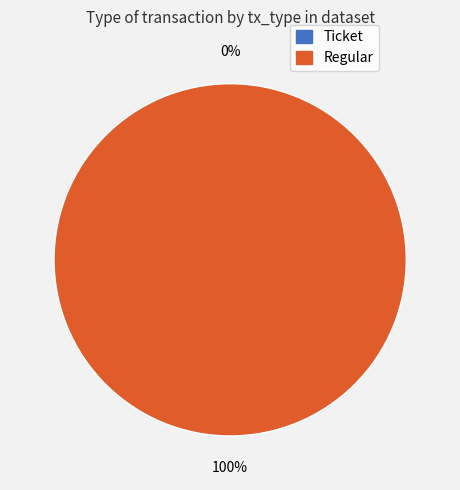

Which slice represents more than half of the pie?

Regular